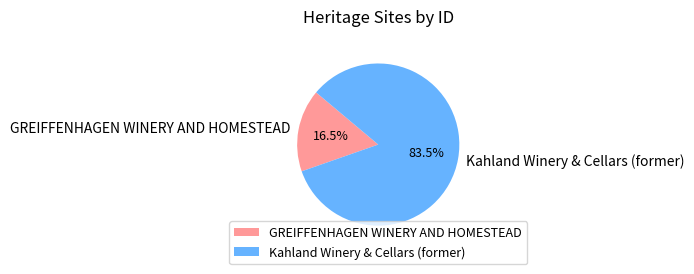

Which has a higher value, GREIFFENHAGEN WINERY AND HOMESTEAD or Kahland Winery & Cellars (former)?

Kahland Winery & Cellars (former)